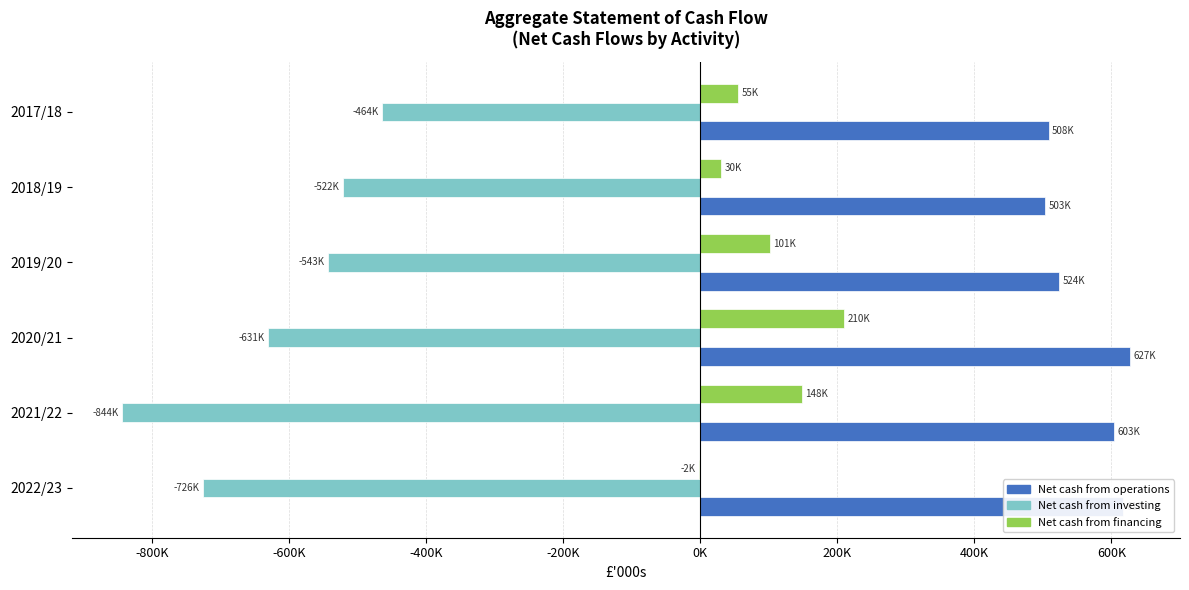

What are all the series names shown in the legend?

Net cash from operations, Net cash from investing, Net cash from financing